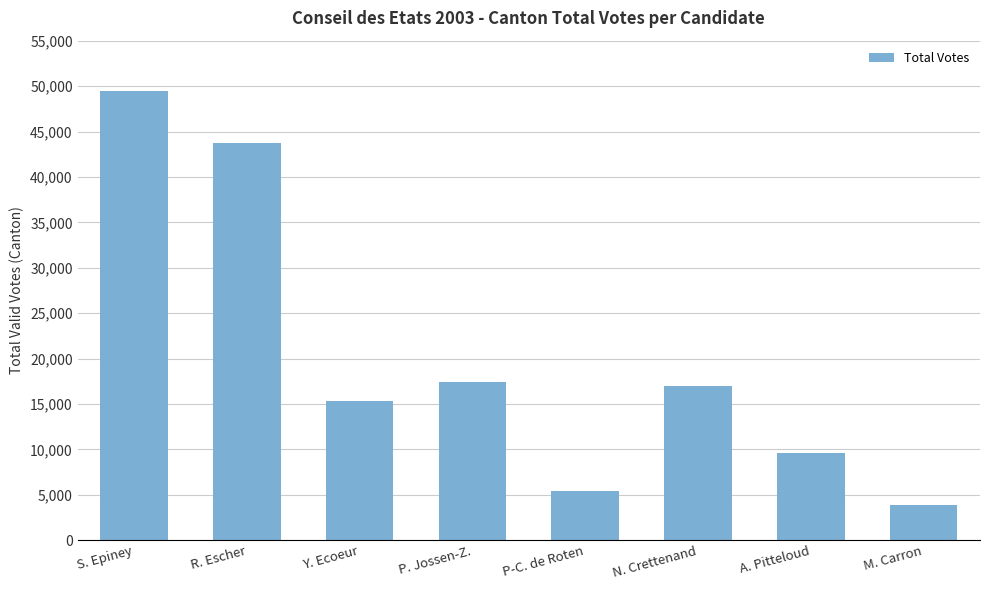

What is the average value?

20247